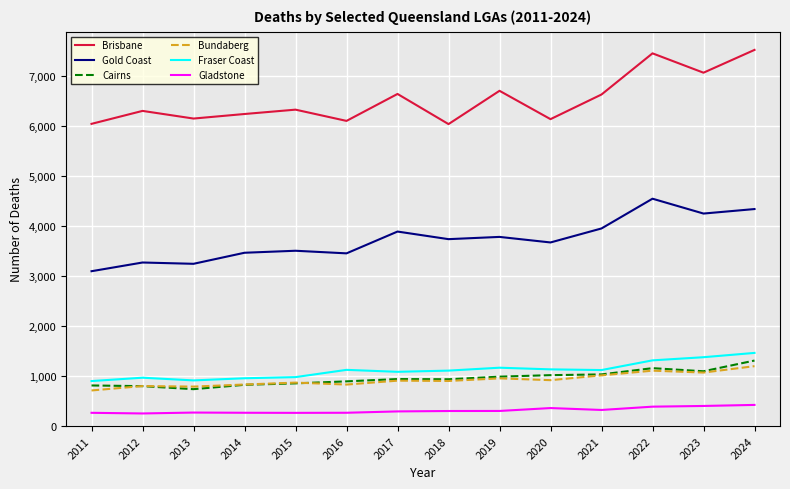

What is the average value of the Gold Coast series?

3729